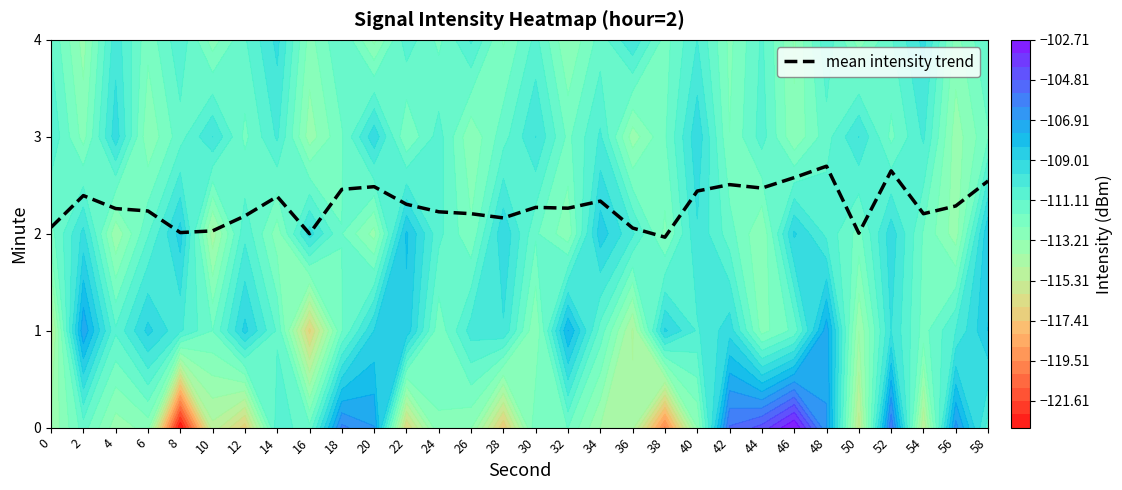

The chart shows a value of 2.5 at 44. True or false?

True